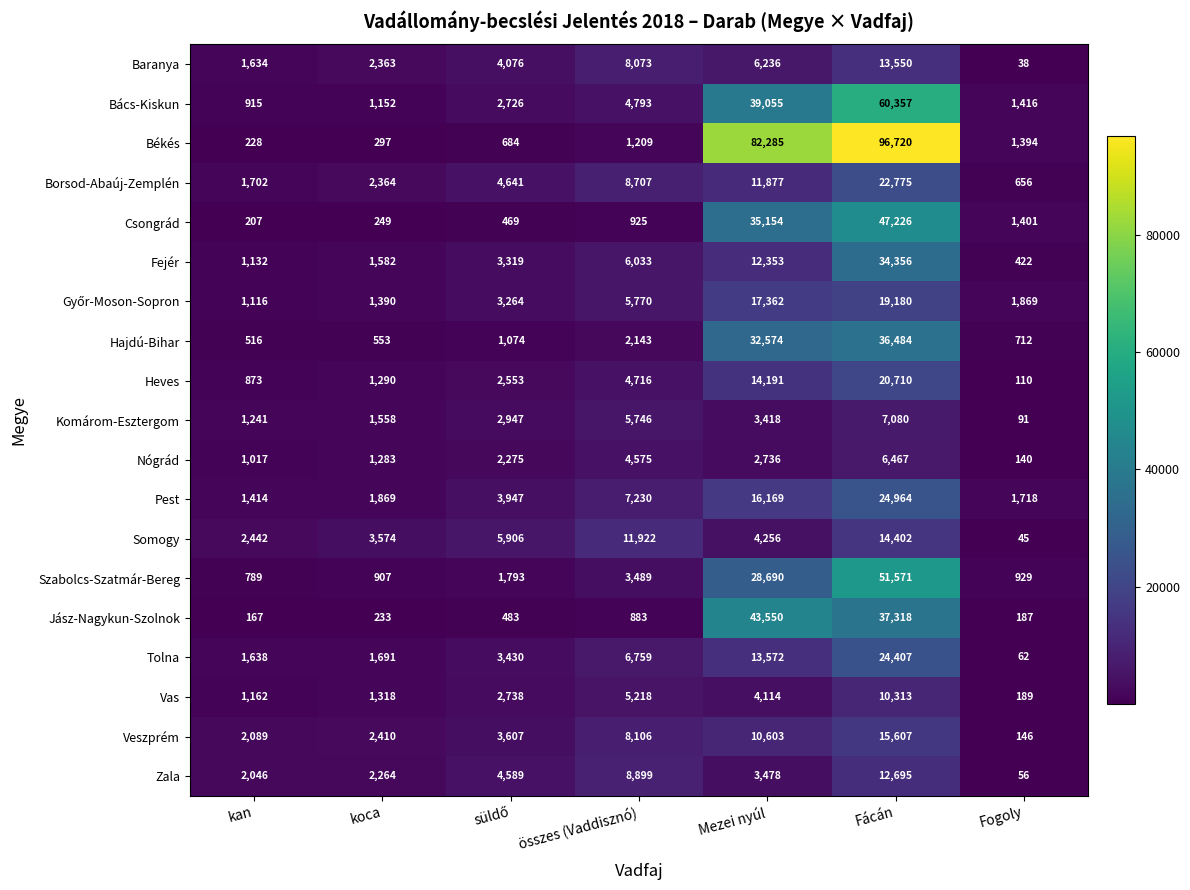

Which series has the largest total across all categories?

Békés